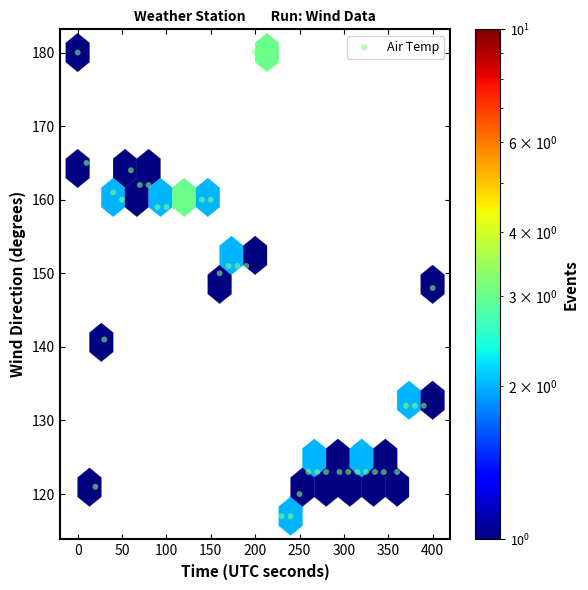

What is the range of X values (max minus min)?

400